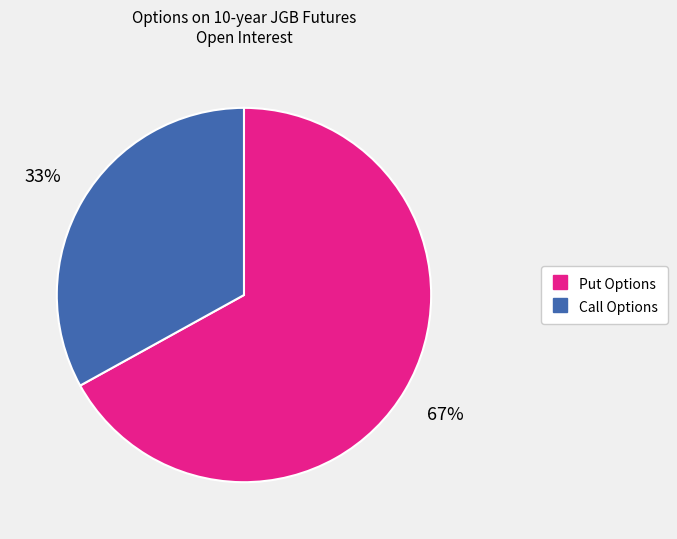

Count the number of slices in the pie.

2